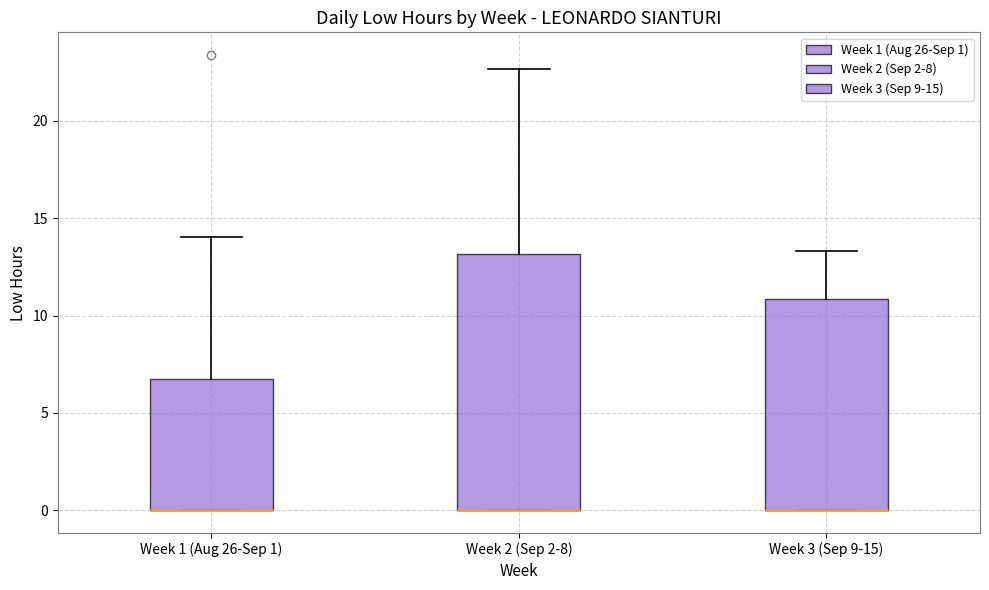

Reading left to right, read every box against the y-axis: the position of its median line, the range the box covers, and the ends of its whiskers. The values are not printed on the chart, so give them approximately, as read against the axis.

Week 1 (Aug 26-Sep 1): median 0.0 (drawn on the box's lower edge), box 0.0 to 6.5, whiskers 0.0 to 14.0
Week 2 (Sep 2-8): median 0.0 (drawn on the box's lower edge), box 0.0 to 13.0, whiskers 0.0 to 22.5
Week 3 (Sep 9-15): median 0.0 (drawn on the box's lower edge), box 0.0 to 11.0, whiskers 0.0 to 13.5